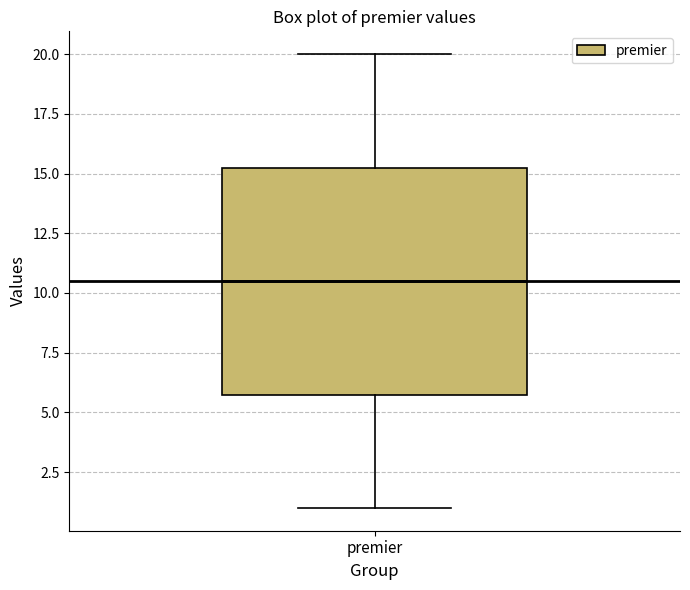

Where is the upper edge of the box for premier on the y-axis? The values are not printed on the chart, so give them approximately, as read against the axis.

15.5